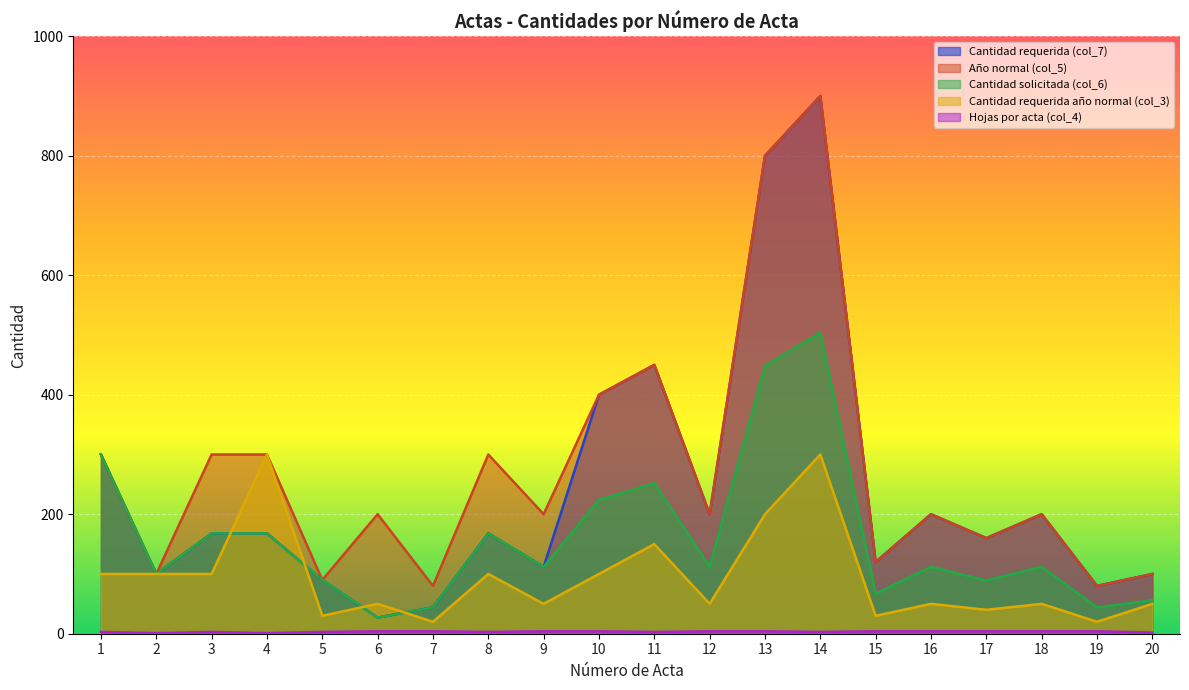

Which series has the widest spread of values?

Cantidad requerida (col_7)